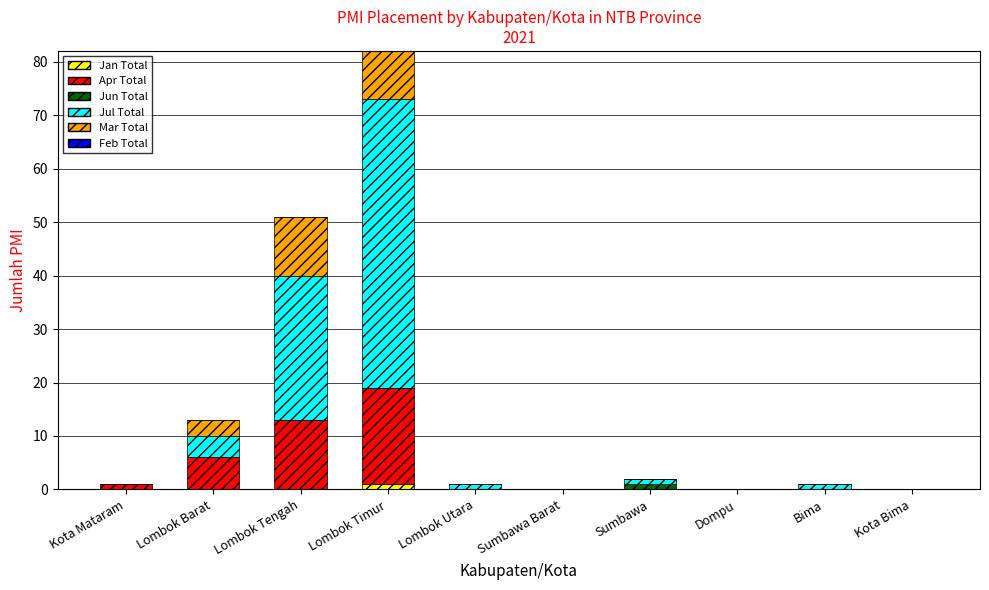

The value of Jan Total at Sumbawa Barat is 0. True or false?

True